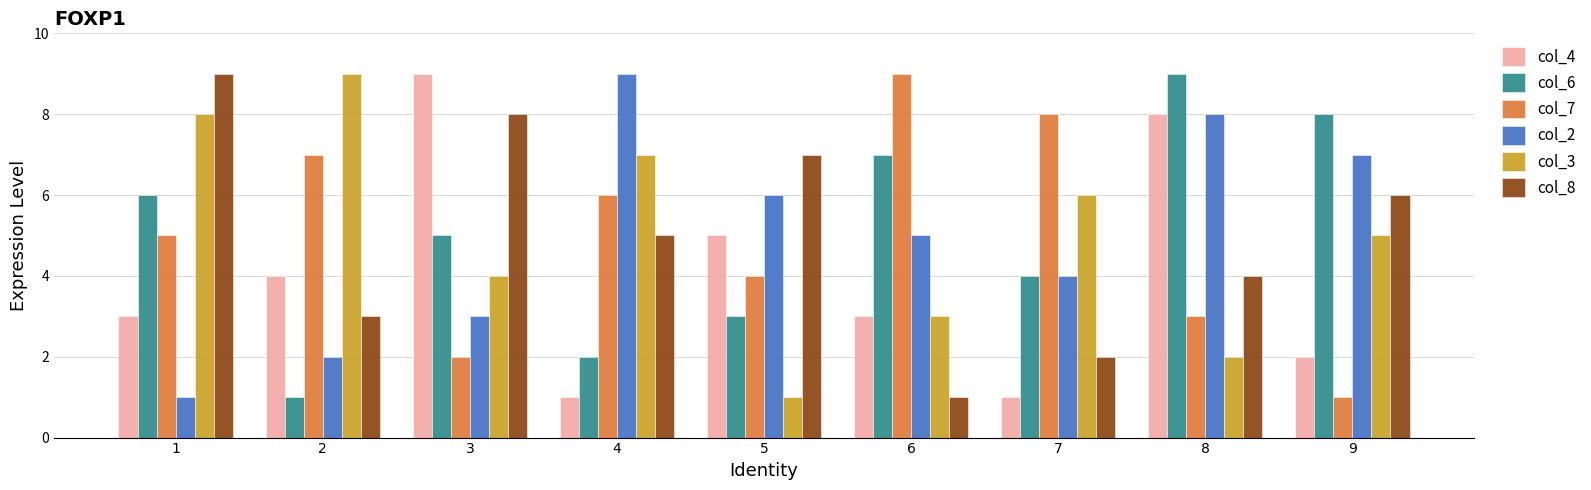

What is the spread (max minus min) of values at 8?

7